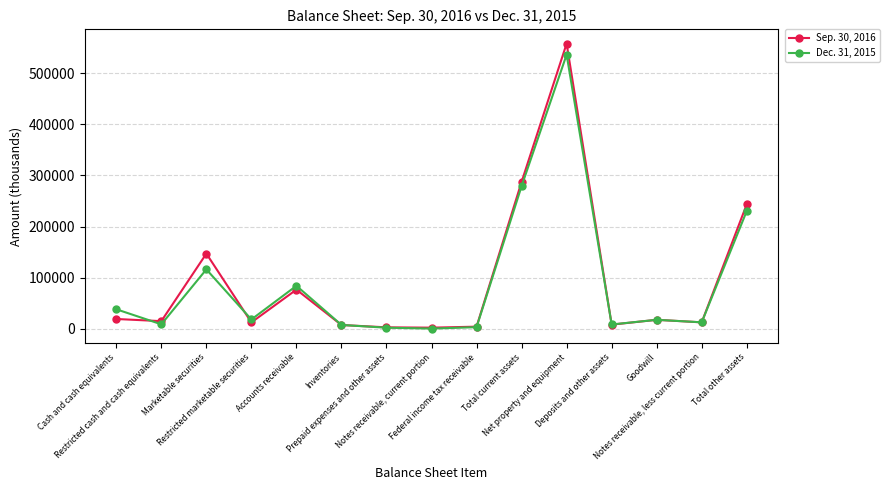

Between which two adjacent categories do Sep. 30, 2016 and Dec. 31, 2015 first intersect?

Cash and cash equivalents and Restricted cash and cash equivalents